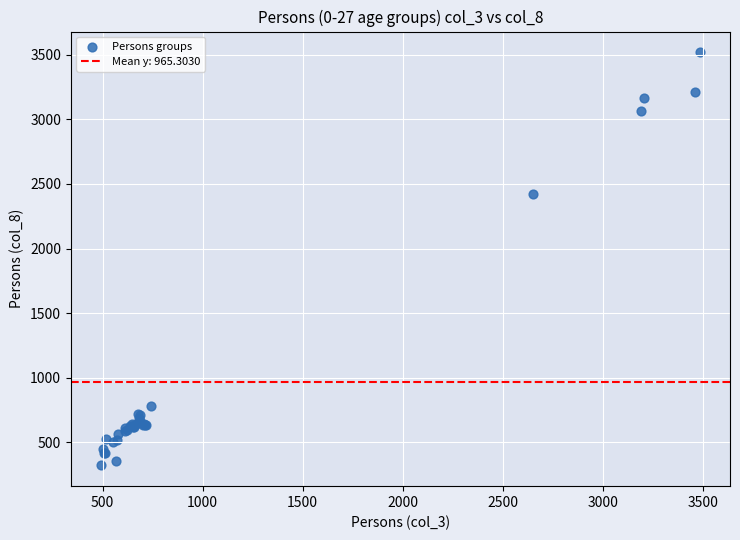

What Y value in the scatter plot is closest to 1920?

2421